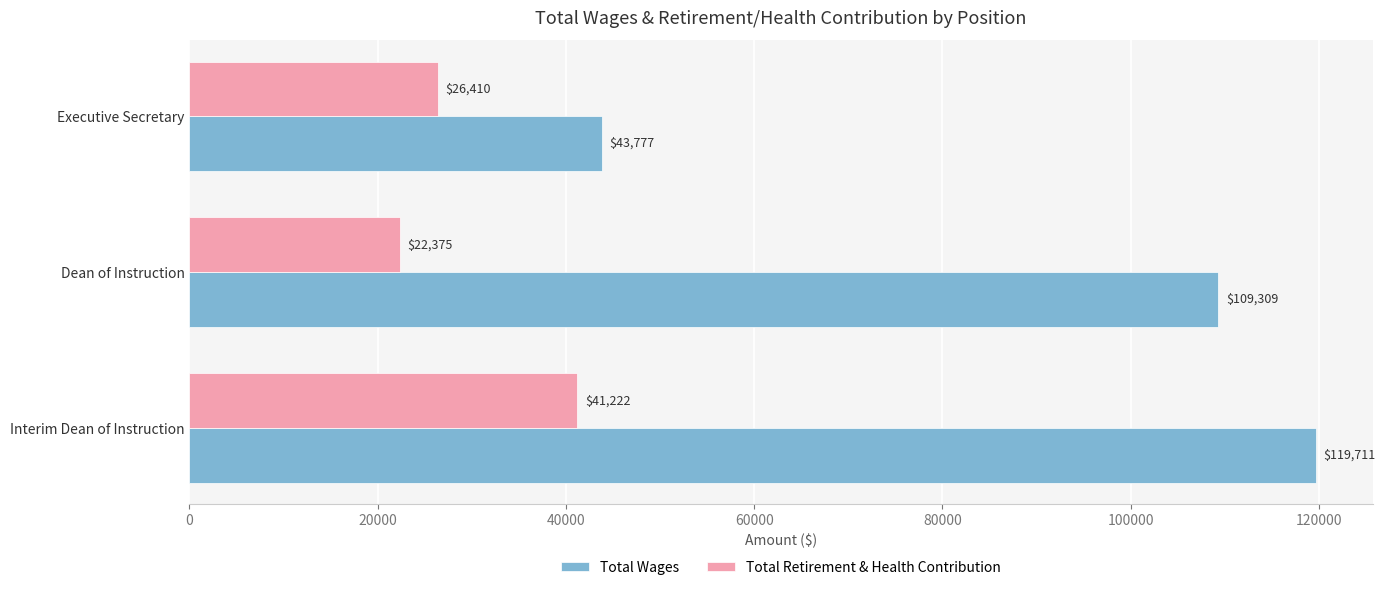

Which series has the widest spread of values?

Total Wages